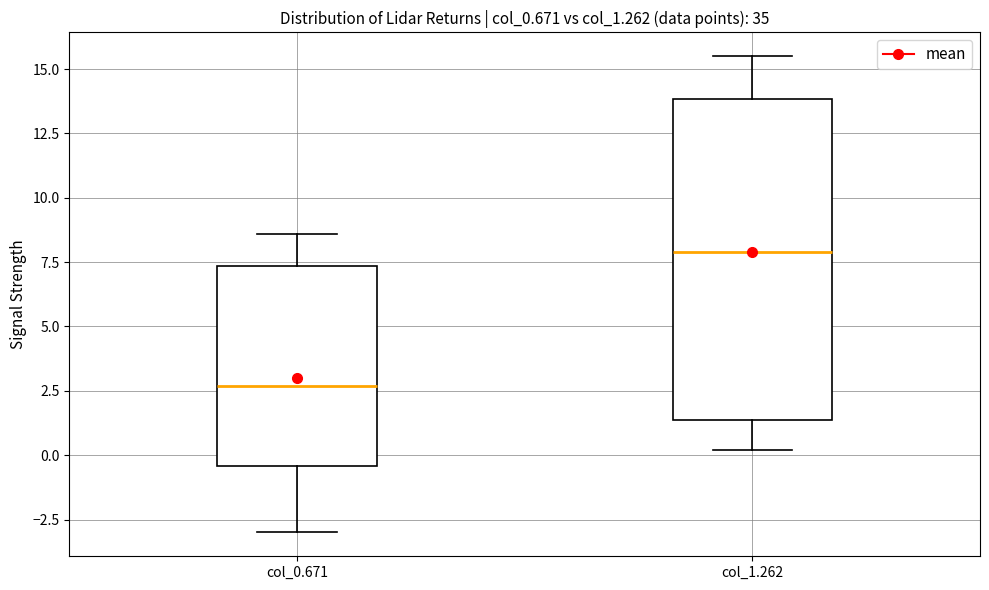

Which box's median line is the lowest?

col_0.671